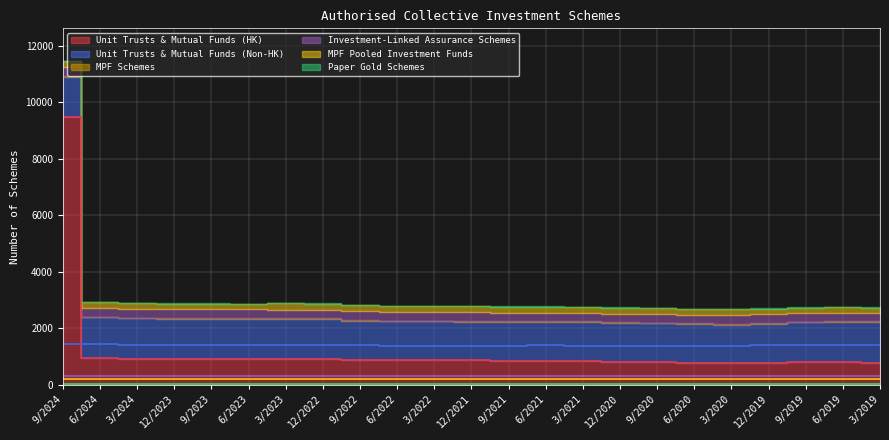

Reading right to left, extract all data points from this chart.

Unit Trusts & Mutual Funds (HK): 789	792	792	763	762	781	800	810	835	838	852	865	866	868	882	911	913	908	923	914	926	944	9481
Unit Trusts & Mutual Funds (Non-HK): 1427	1426	1417	1402	1373	1371	1375	1384	1382	1394	1378	1375	1381	1382	1393	1413	1417	1420	1416	1423	1425	1443	1438
MPF Schemes: 31	31	29	29	29	27	27	27	27	26	26	26	26	26	26	26	26	26	26	26	26	26	25
Investment-Linked Assurance Schemes: 300	299	299	299	299	299	300	300	298	300	300	300	300	300	301	302	305	315	314	318	319	319	320
MPF Pooled Investment Funds: 191	192	192	206	206	206	210	210	212	209	213	217	219	219	219	220	221	191	191	197	197	200	199
Paper Gold Schemes: 14	14	14	15	14	14	13	13	13	13	13	13	14	14	14	14	14	14	14	14	15	15	15